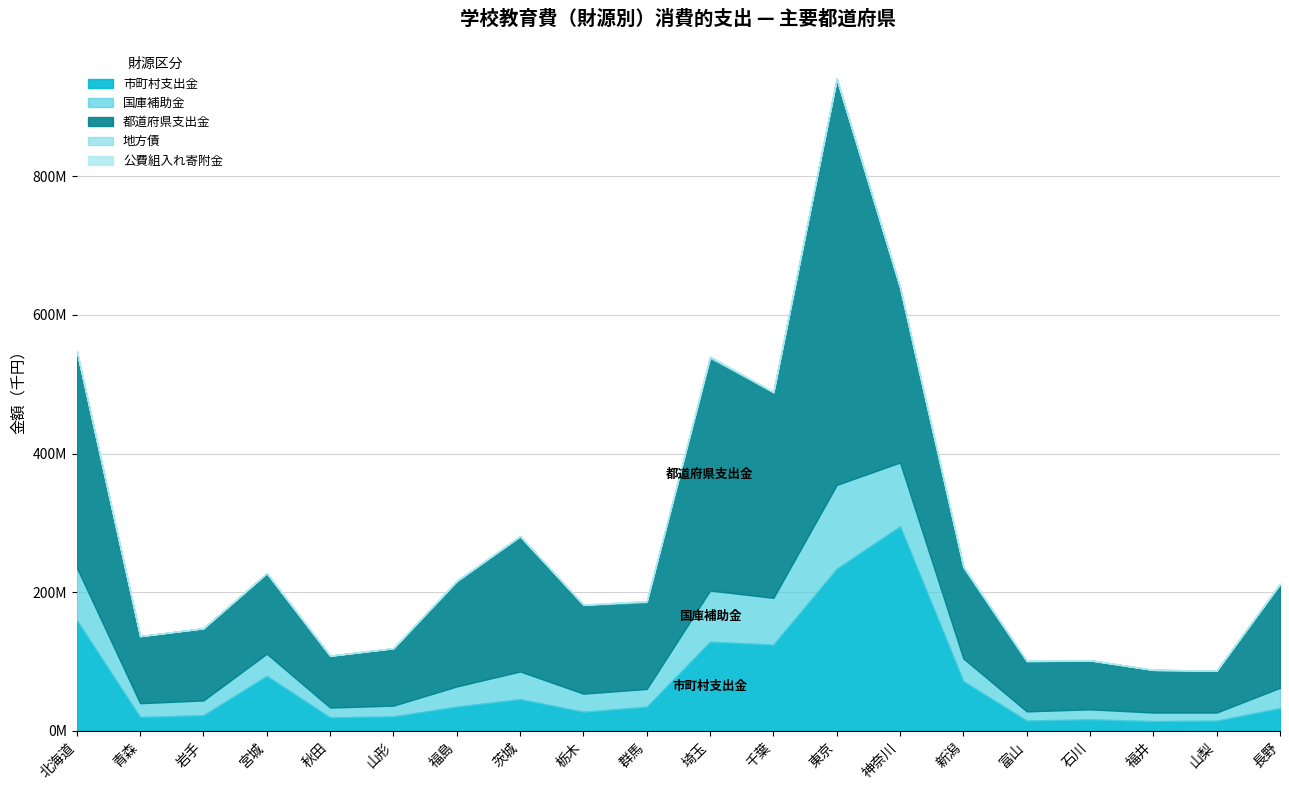

What is the sum of all 地方債 values?

10186571